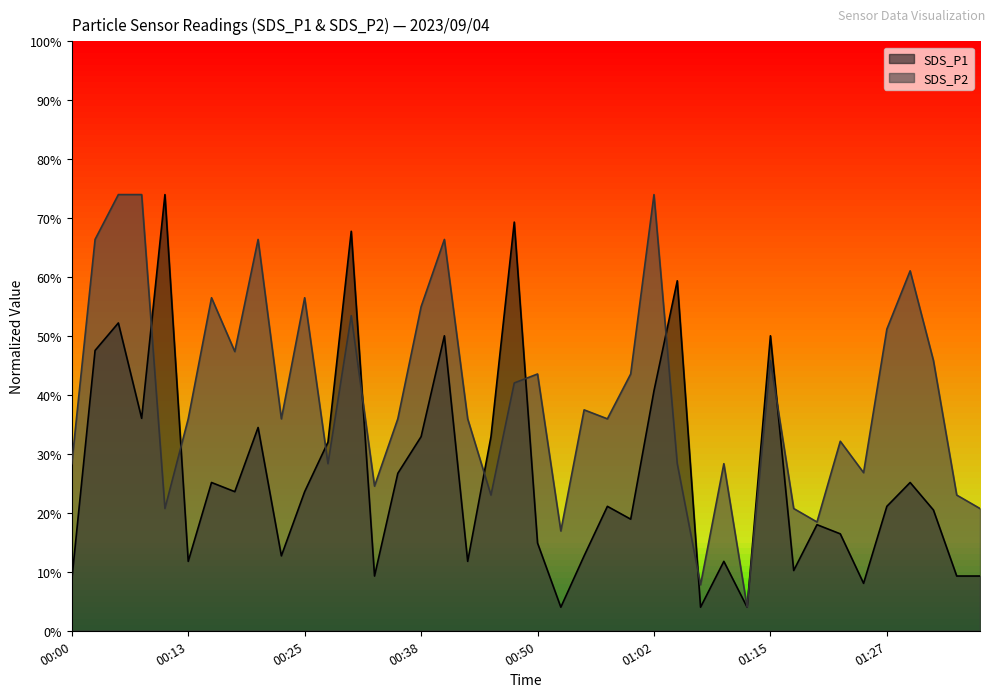

How many lines are shown in the chart?

2